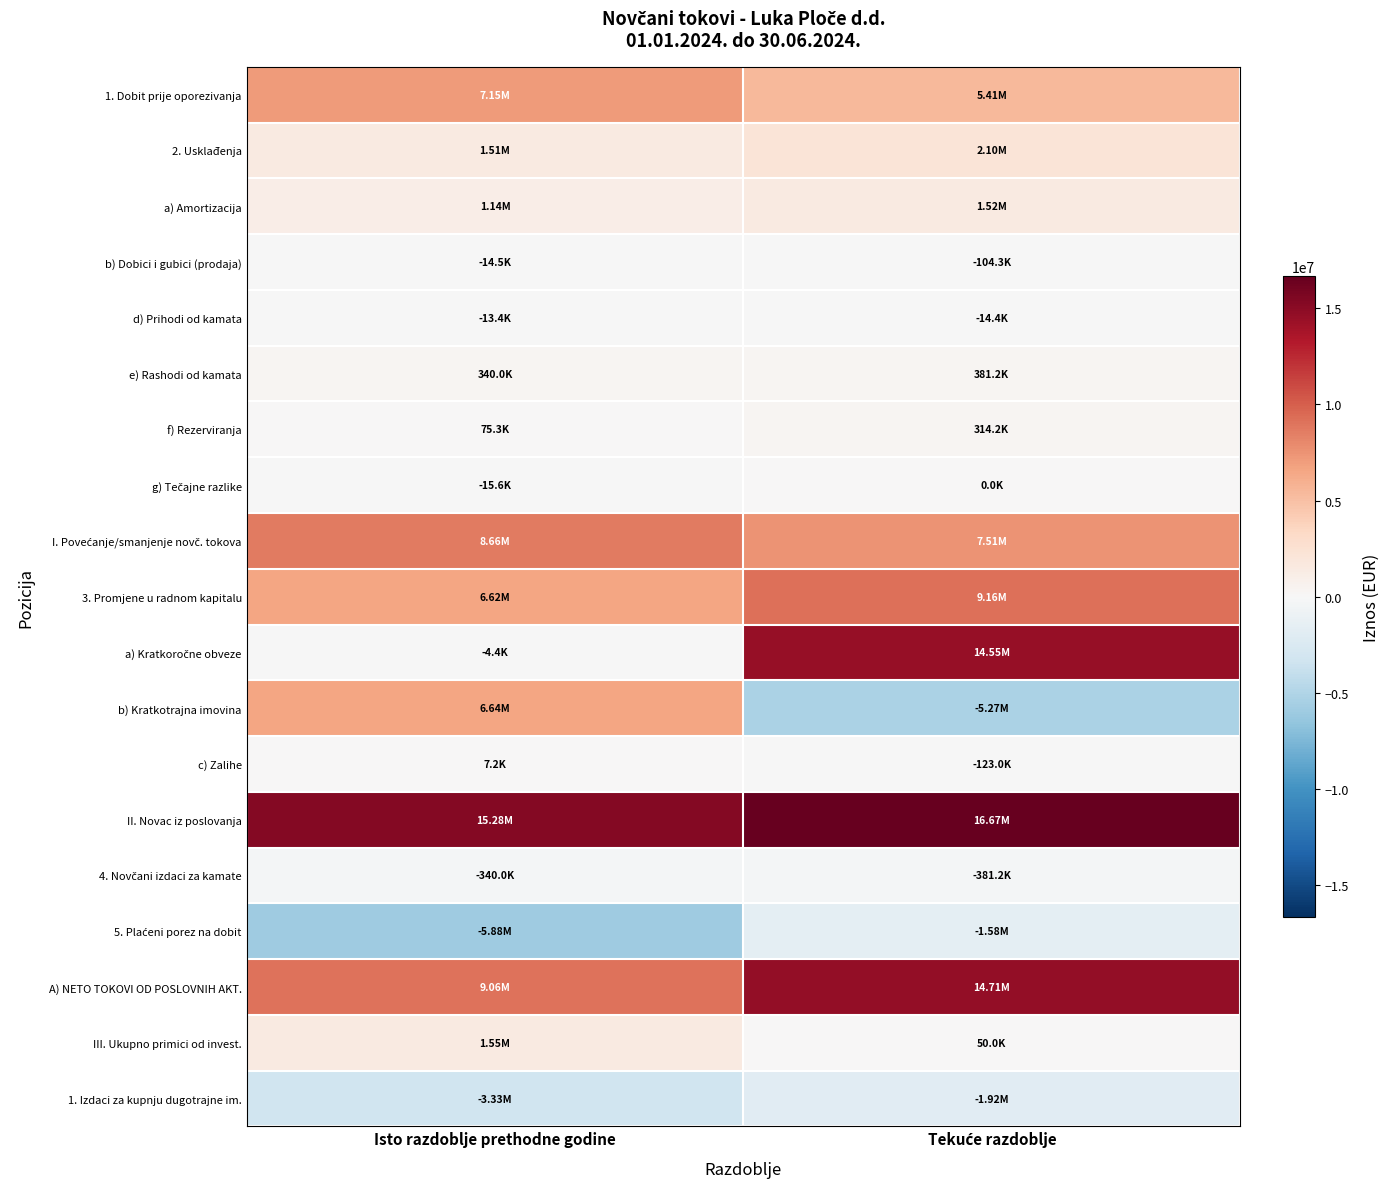

Rank the series by their maximum value, from lowest to highest.

1. Izdaci za kupnju dugotrajne im., 5. Plaćeni porez na dobit, 4. Novčani izdaci za kamate, b) Dobici i gubici (prodaja), d) Prihodi od kamata, g) Tečajne razlike, c) Zalihe, f) Rezerviranja, e) Rashodi od kamata, a) Amortizacija, III. Ukupno primici od invest., 2. Usklađenja, b) Kratkotrajna imovina, 1. Dobit prije oporezivanja, I. Povećanje/smanjenje novč. tokova, 3. Promjene u radnom kapitalu, a) Kratkoročne obveze, A) NETO TOKOVI OD POSLOVNIH AKT., II. Novac iz poslovanja